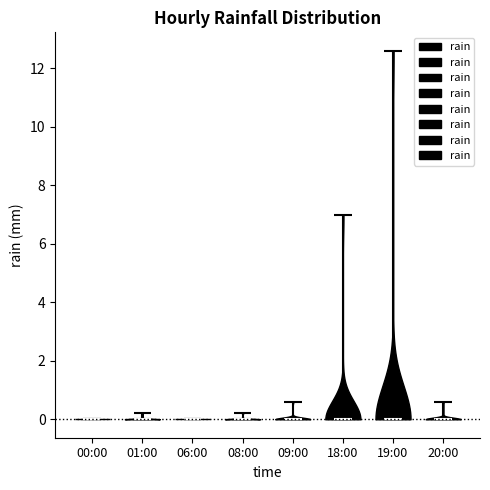

Reading left to right, read every violin against the y-axis: where its median line is, and the lowest and highest points it reaches. The values are not printed on the chart, so give them approximately, as read against the axis.

00:00: median line 0.0, lowest point 0.0, highest point 0.0
01:00: median line 0.0, lowest point 0.0, highest point 0.2
06:00: median line 0.0, lowest point 0.0, highest point 0.0
08:00: median line 0.0, lowest point 0.0, highest point 0.2
09:00: median line 0.0, lowest point 0.0, highest point 0.6
18:00: median line 0.0, lowest point 0.0, highest point 7.0
19:00: median line 0.0, lowest point 0.0, highest point 12.6
20:00: median line 0.0, lowest point 0.0, highest point 0.6